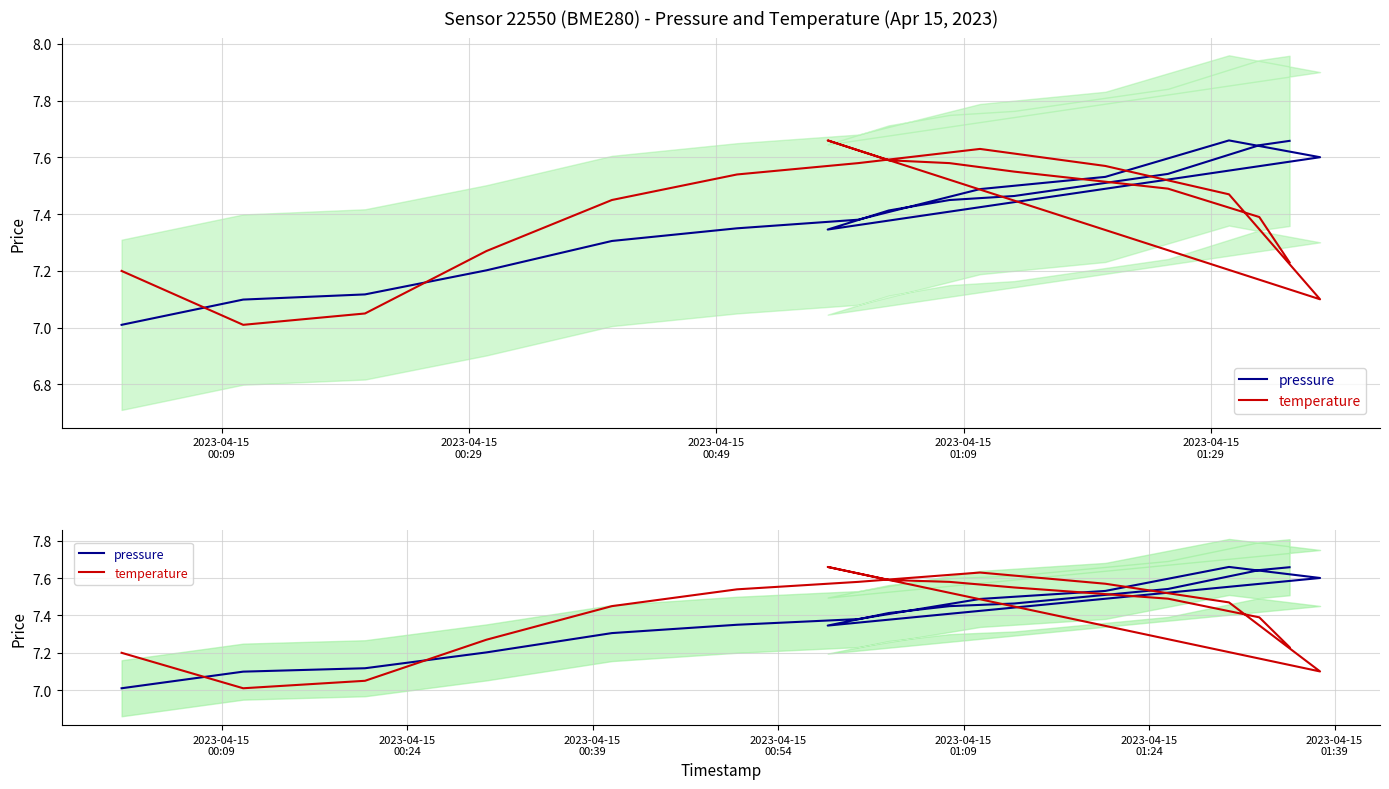

What is the value of the pressure point at the 11th from the left?

7.6